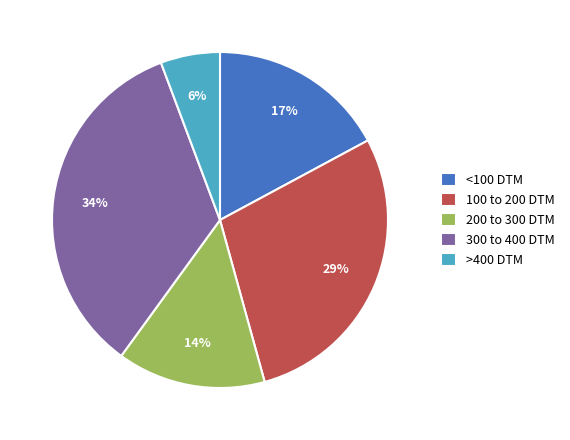

Rank the categories by value from lowest to highest.

>400 DTM, 200 to 300 DTM, <100 DTM, 100 to 200 DTM, 300 to 400 DTM